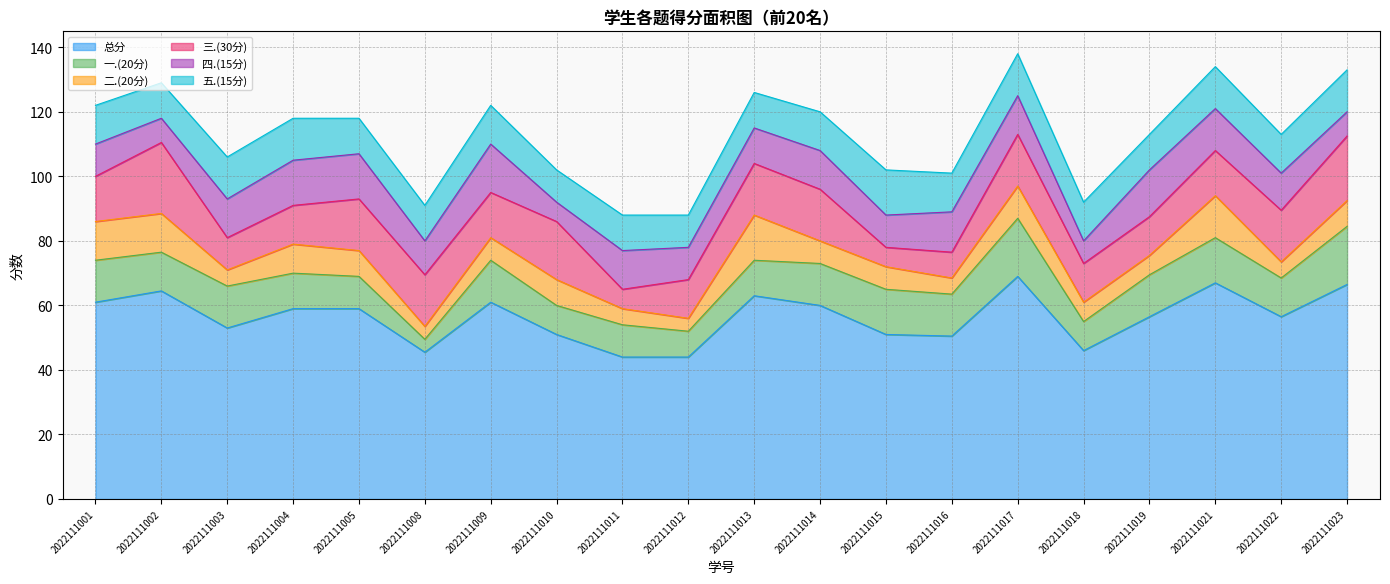

What is the sum of the 一.(20分) values at 2022111004 and 2022111023?

29.0